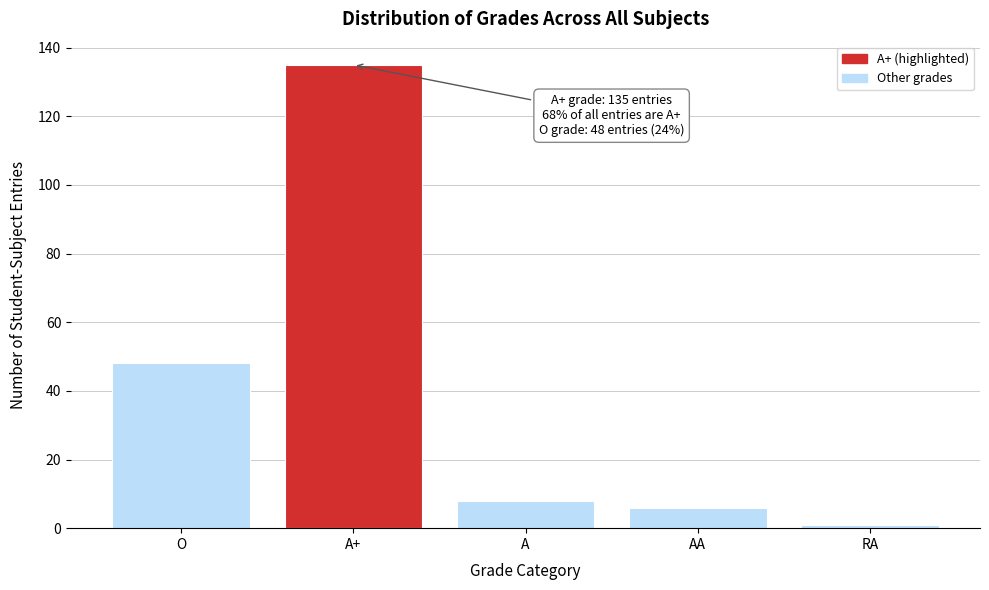

Reading right to left, list all the values displayed in this chart.

RA=1	AA=6	A=8	A+=135	O=48